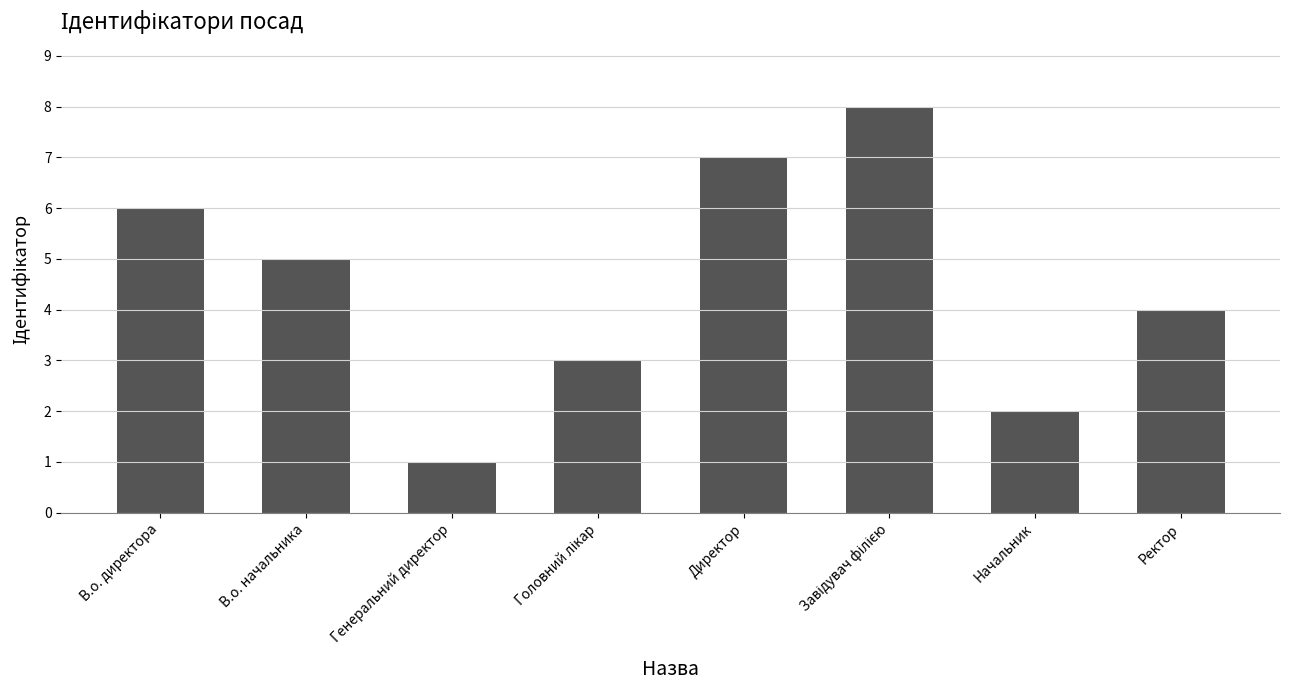

Which category has the lowest value across all series?

Генеральний директор